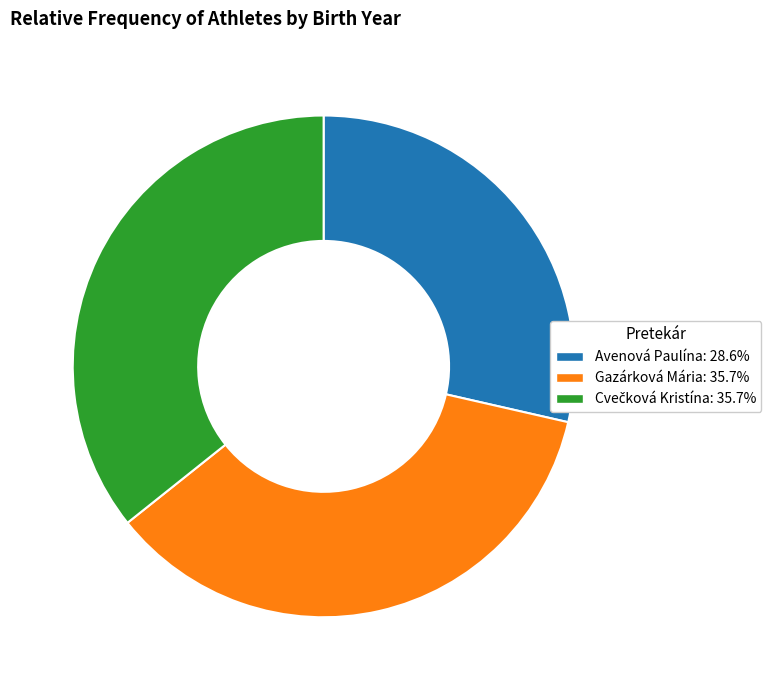

Which has a higher value, Gazárková Mária or Avenová Paulína?

Gazárková Mária